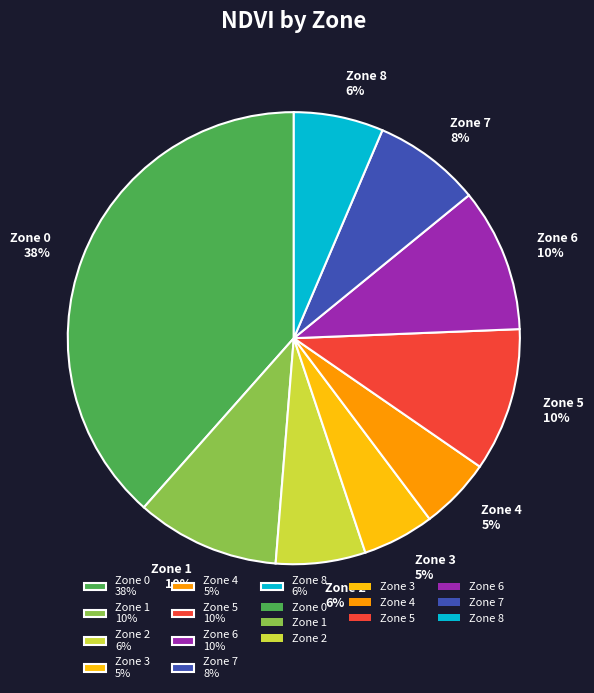

Does any single category account for the majority?

No